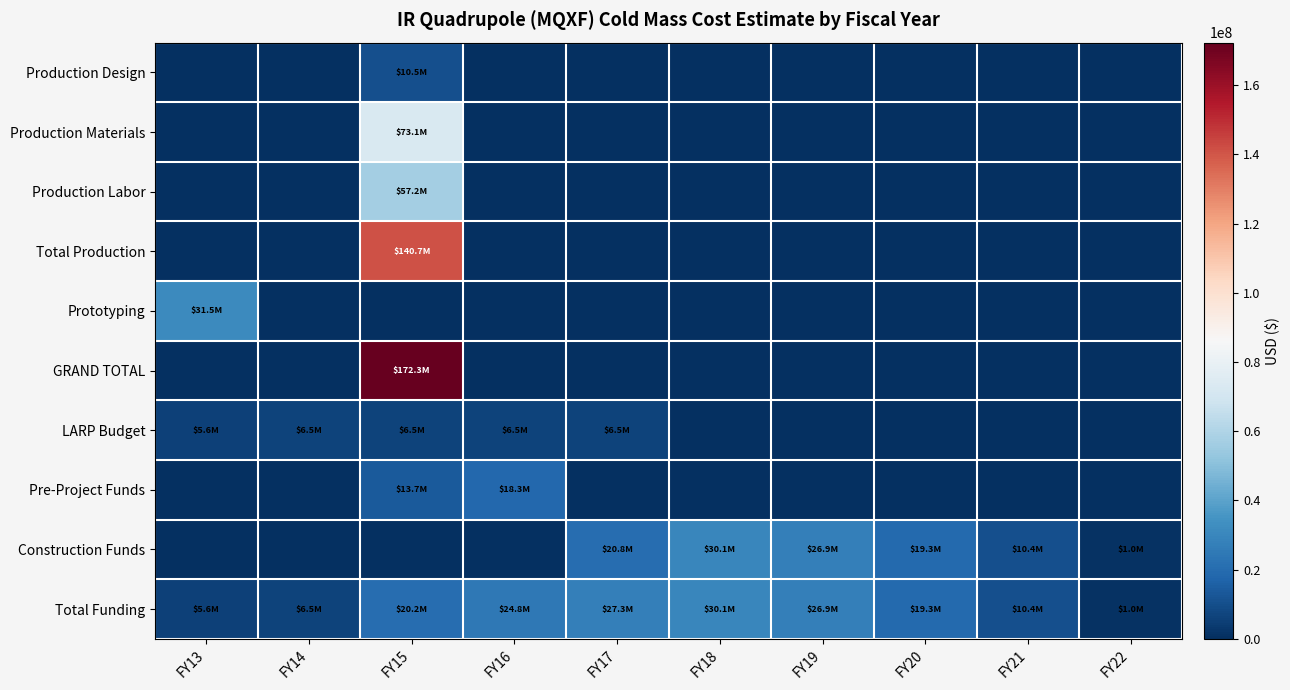

Which series has the largest total across all categories?

GRAND TOTAL